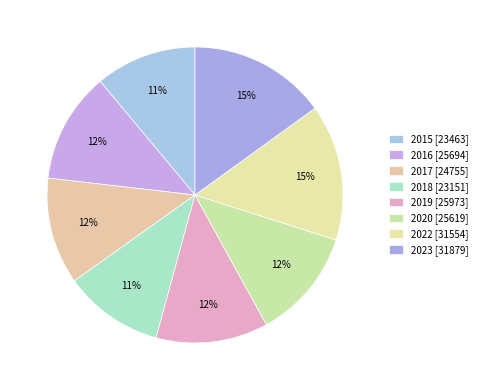

True or false: 2020 accounts for 12% of the total.

True